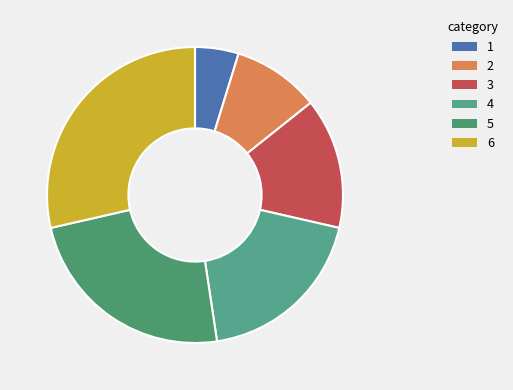

What is the largest slice in the pie chart?

6